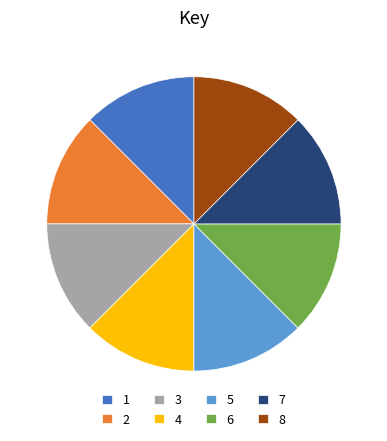

What is the ratio of the value at 4 to the value at 2?

1.0